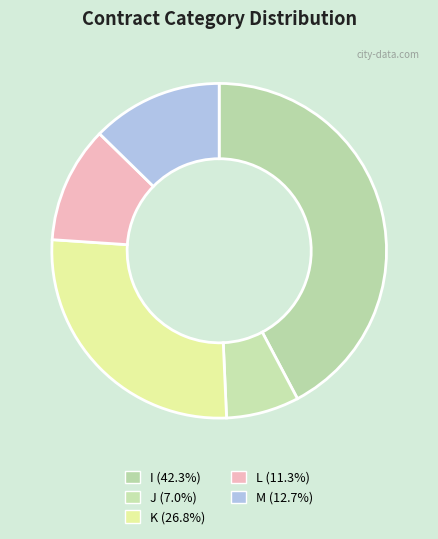

Does any single category account for the majority?

No